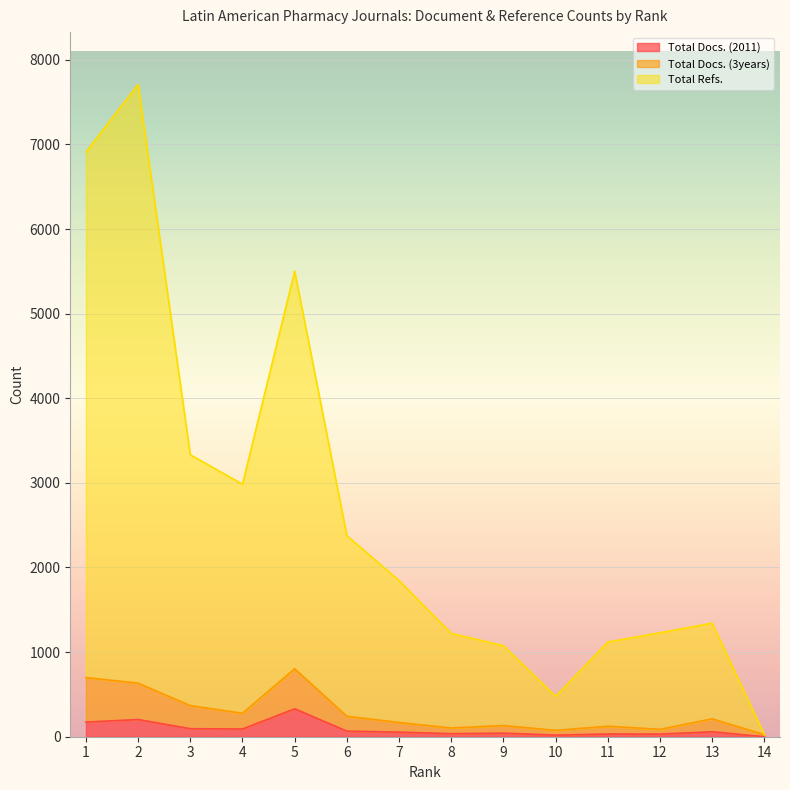

At which category is the sum across all series the highest?

2